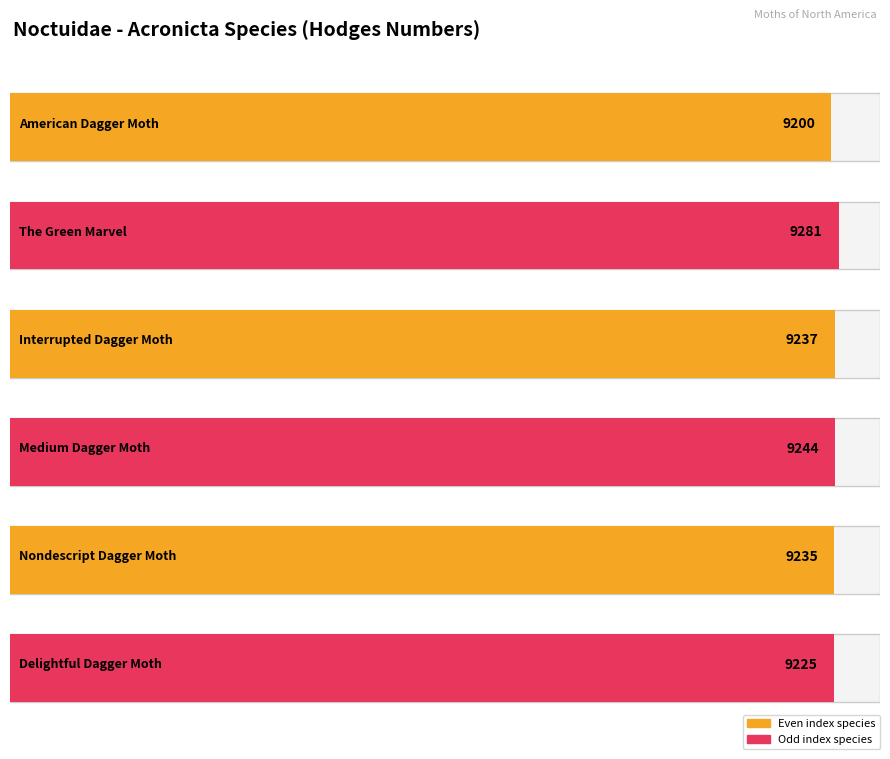

Rank the categories by value from lowest to highest.

American Dagger Moth, Delightful Dagger Moth, Nondescript Dagger Moth, Interrupted Dagger Moth, Medium Dagger Moth, The Green Marvel